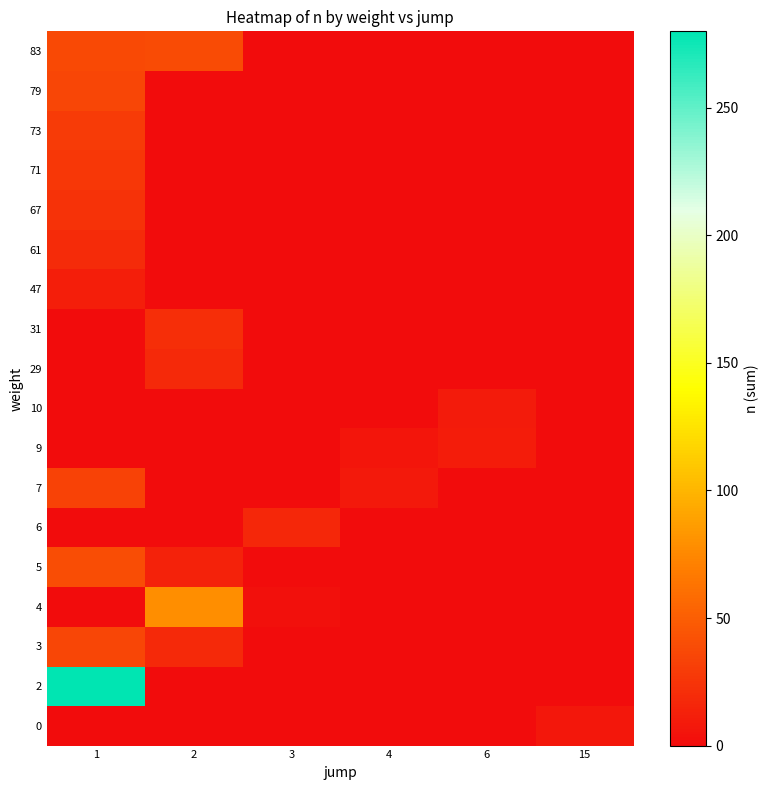

What is the total value across all series at 4?

14